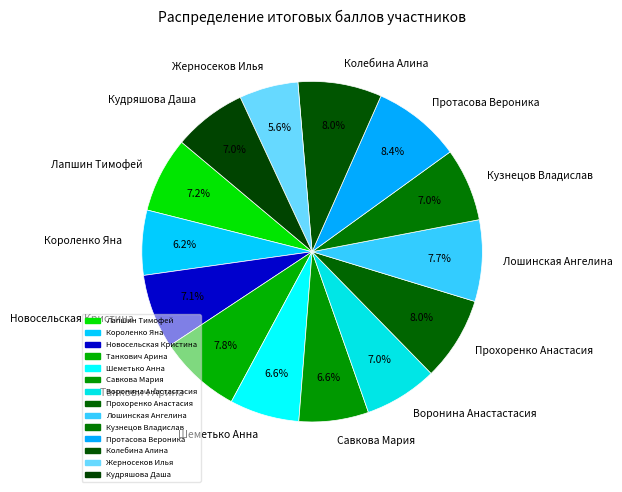

How many segments does this pie chart have?

14